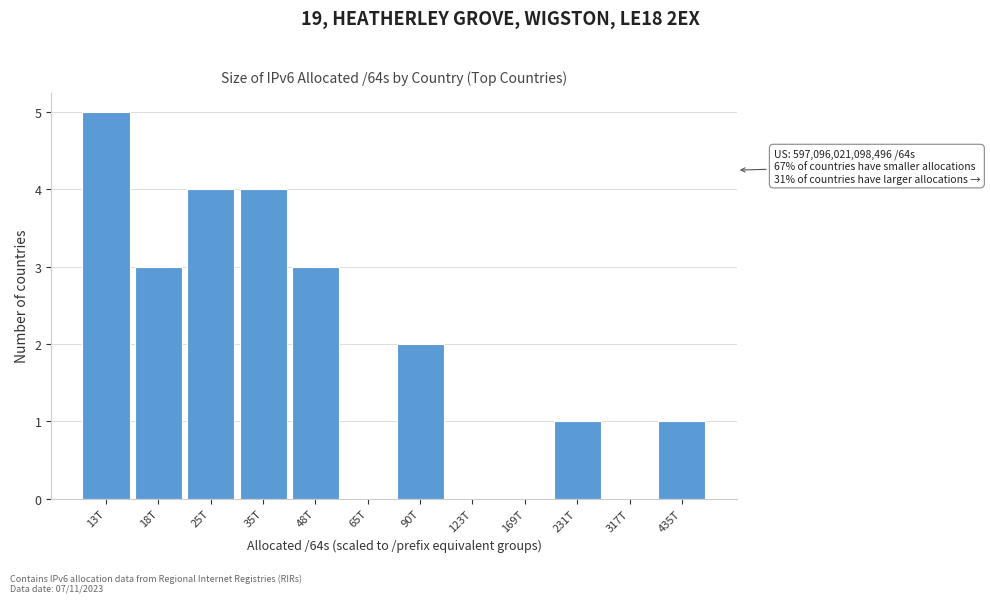

Reading right to left, list all the values displayed in this chart.

435T=1	317T=0	231T=1	169T=0	123T=0	90T=2	65T=0	48T=3	35T=4	25T=4	18T=3	13T=5